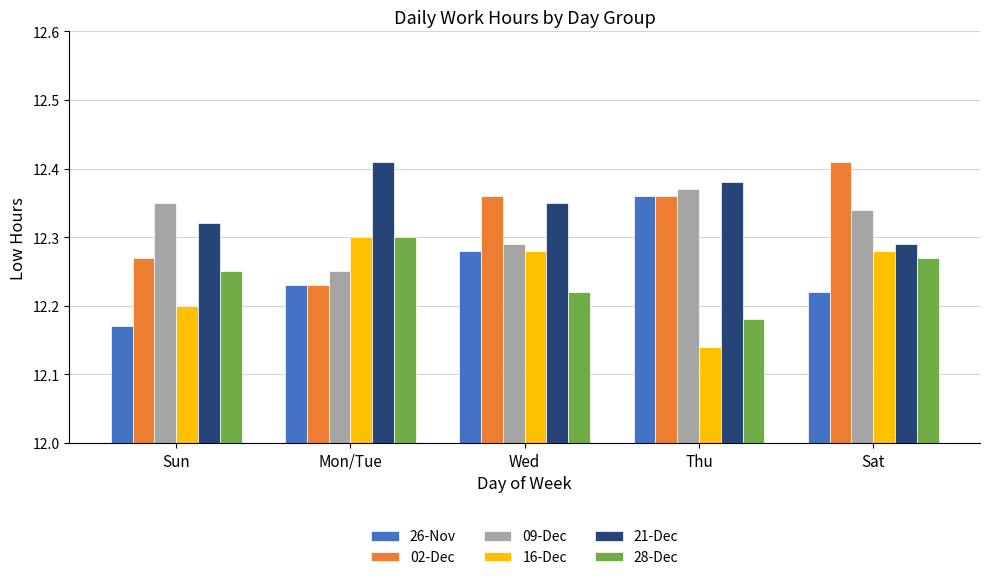

What is the total value across all series at Mon/Tue?

73.7